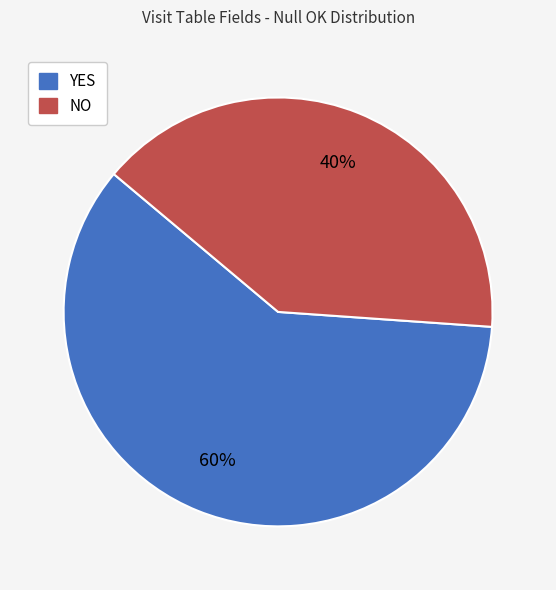

Approximately how many times larger is the value at NO compared to YES?

0.7